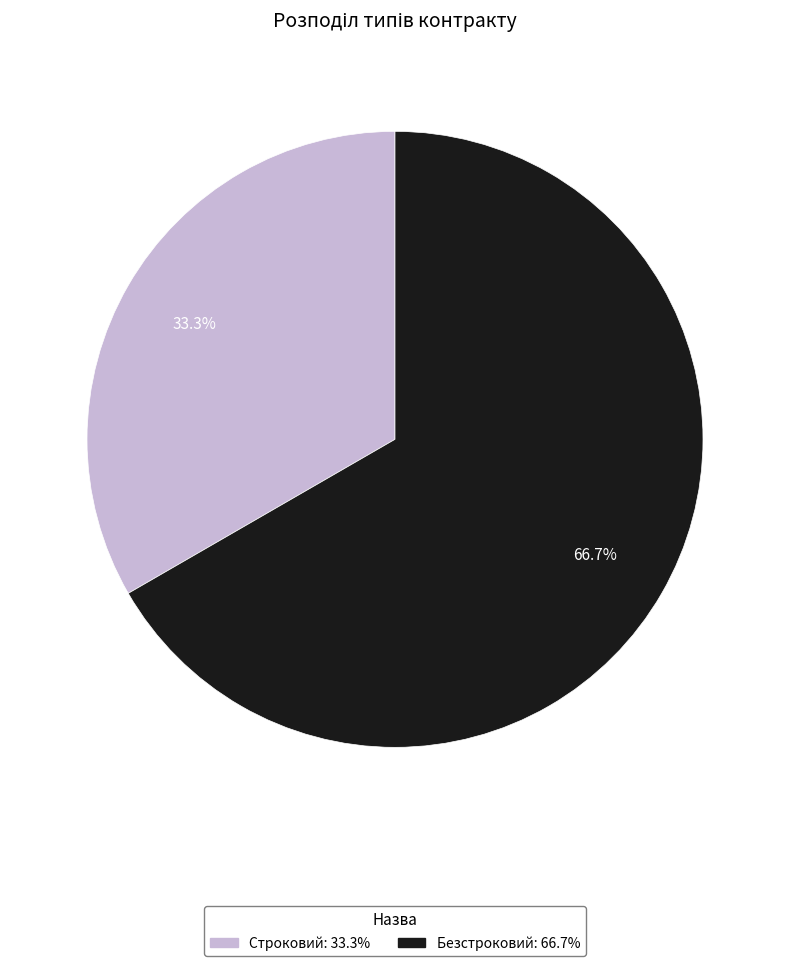

Combined, what portion of the pie is Строковий and Безстроковий?

100.0%